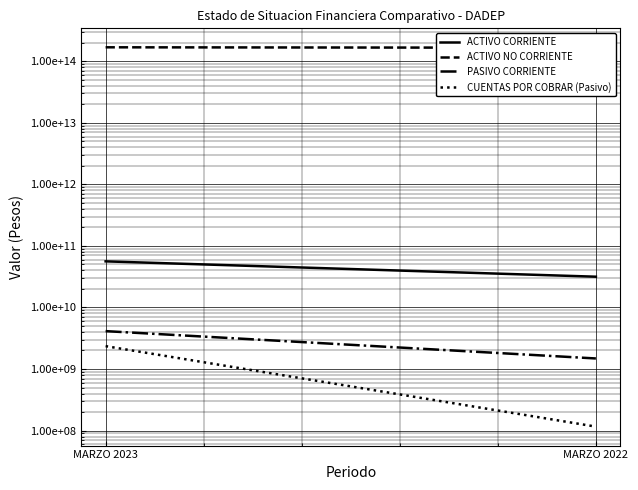

Rank the series by their maximum value, from lowest to highest.

CUENTAS POR COBRAR (Pasivo), PASIVO CORRIENTE, ACTIVO CORRIENTE, ACTIVO NO CORRIENTE